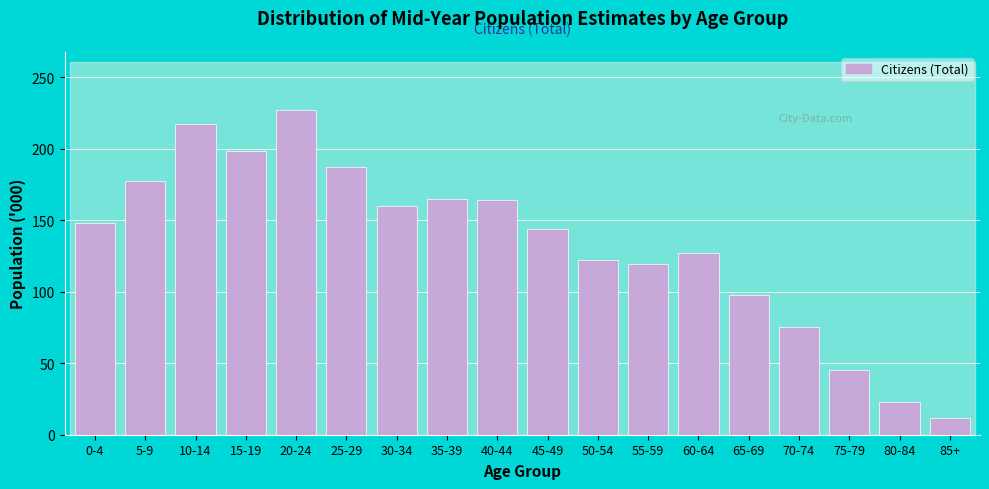

Between 40-44 and 15-19, which is larger?

15-19